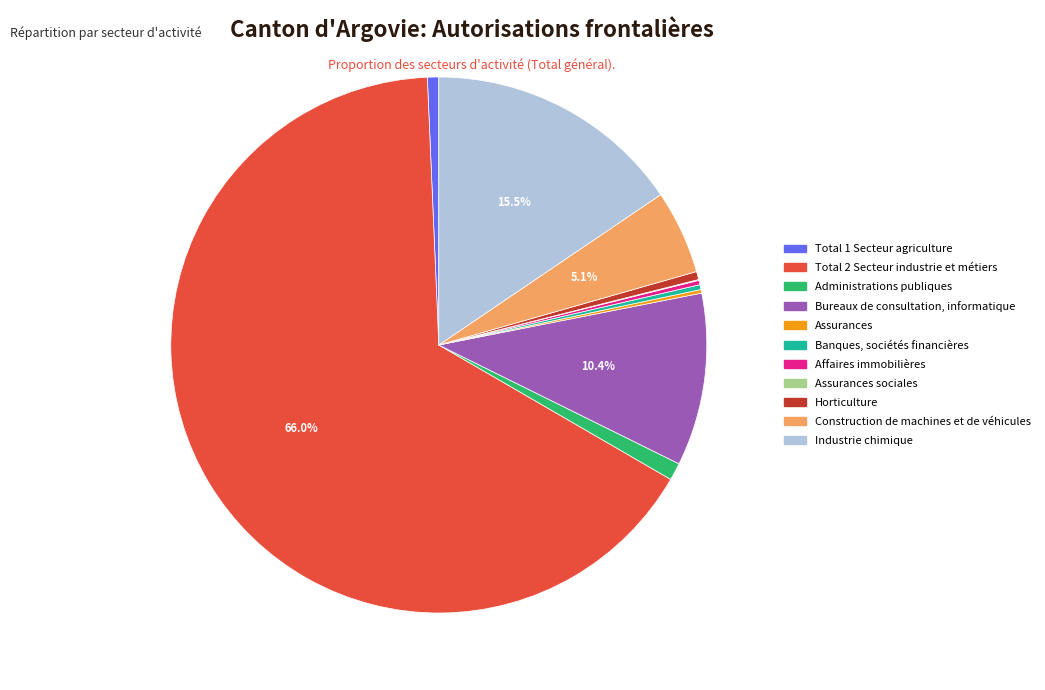

Is there any slice that represents more than half of the pie?

Yes